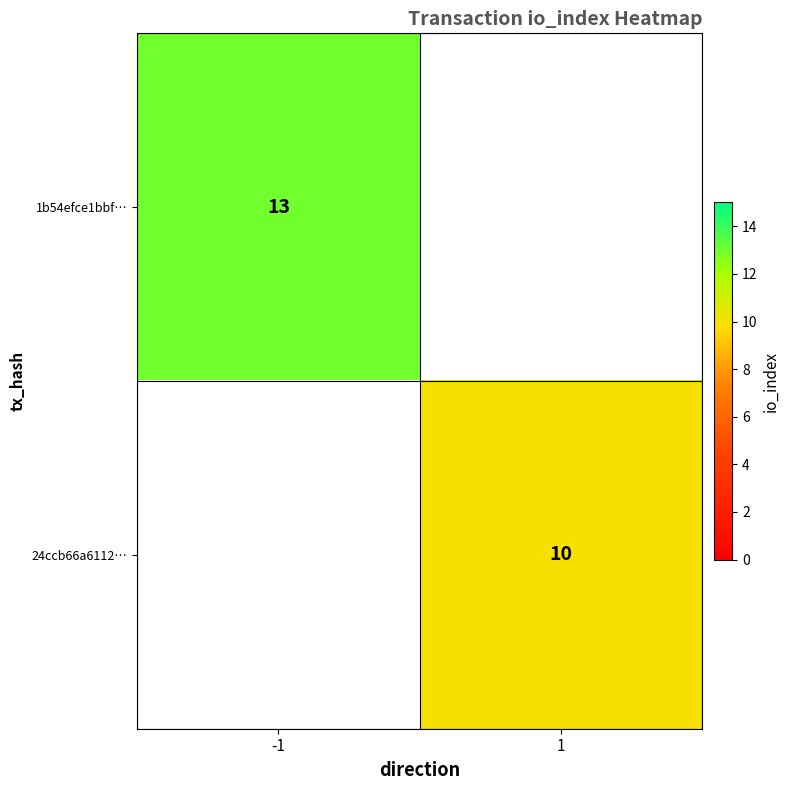

Is it true that 24ccb66a6112… equals 10 at 1?

True